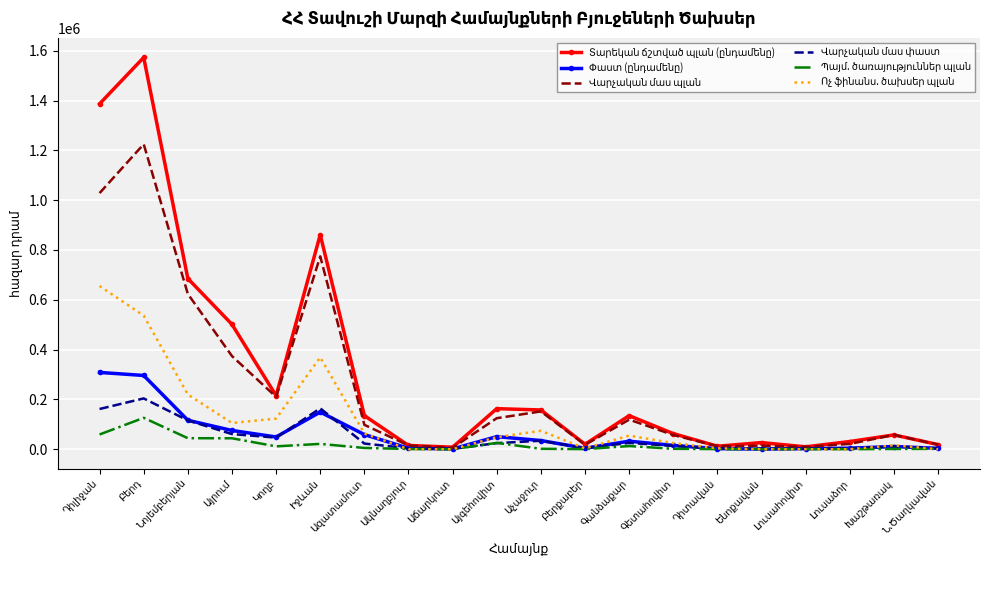

What is the maximum value shown in the chart?

1572761.4